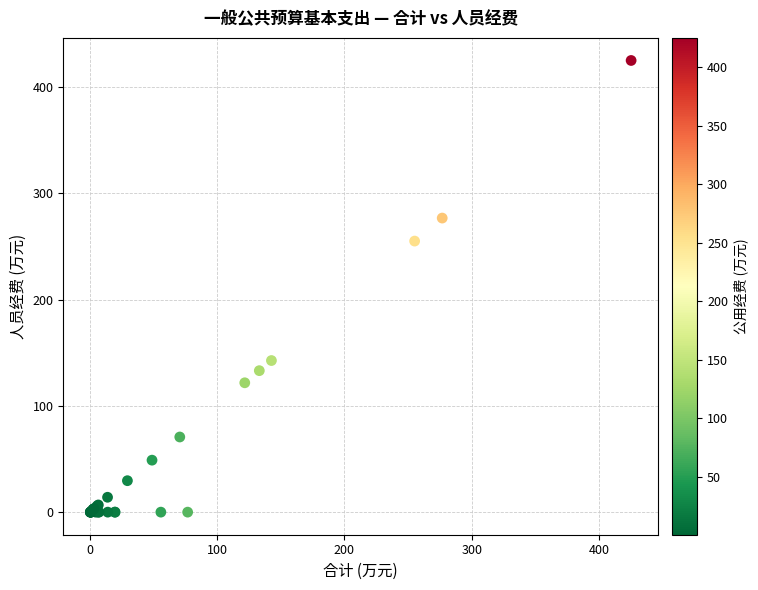

What Y value in the scatter plot is closest to 212?

255.1